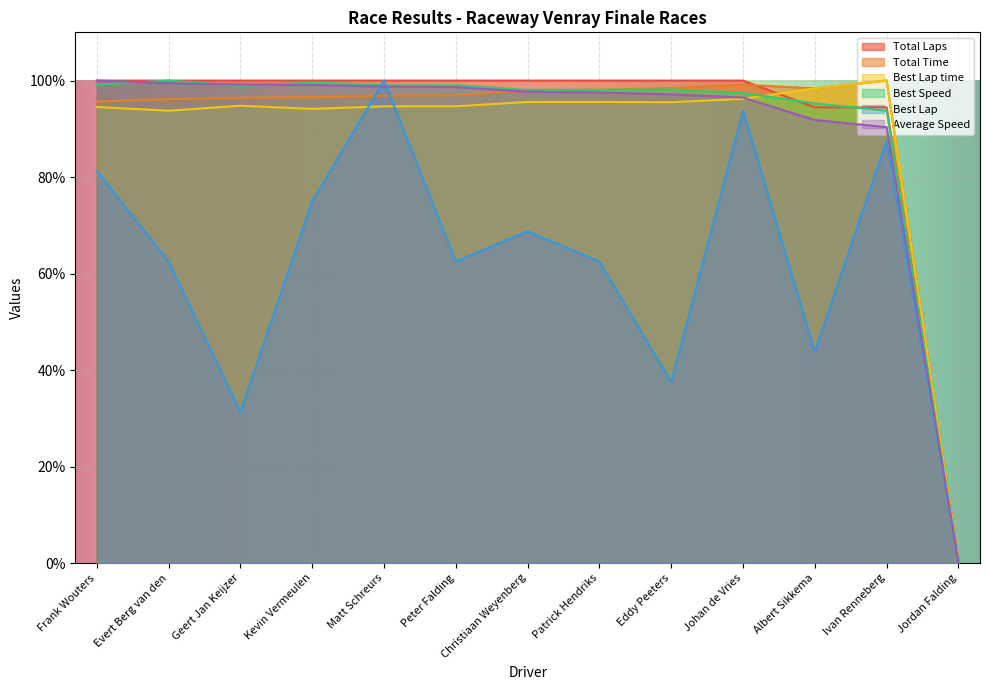

What value does the Best Lap time series have at Ivan Renneberg?

100.0